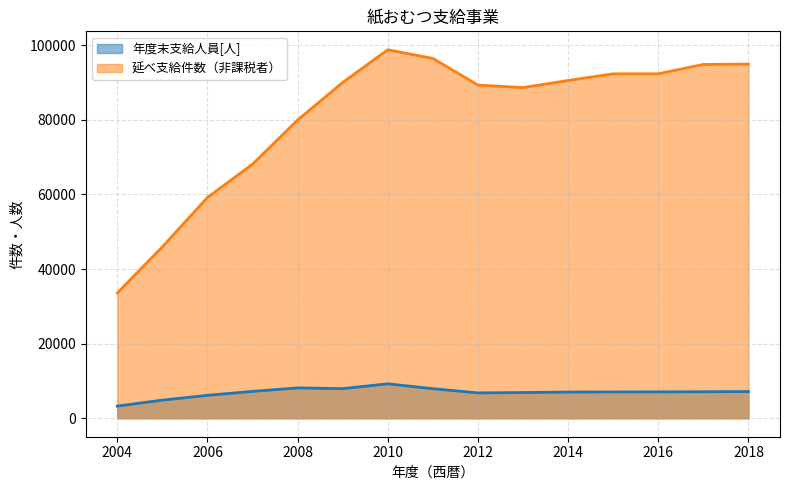

List the labels in order of 延べ支給件数（非課税者） value, largest first.

2010, 2011, 2018, 2017, 2016, 2015, 2014, 2009, 2012, 2013, 2008, 2007, 2006, 2005, 2004